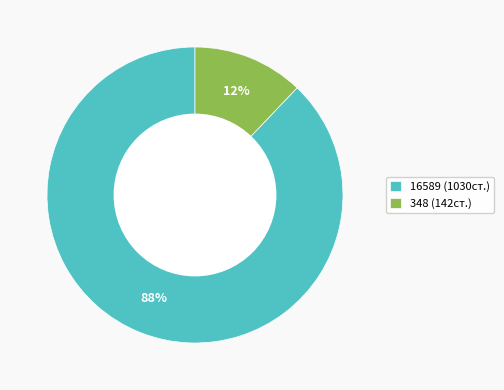

Is there any slice that represents more than half of the pie?

Yes